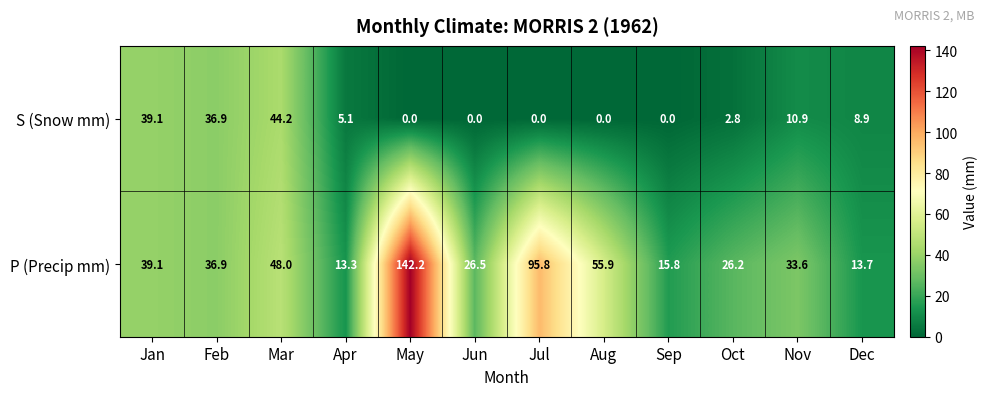

Read the S (Snow mm) value at Apr.

5.1